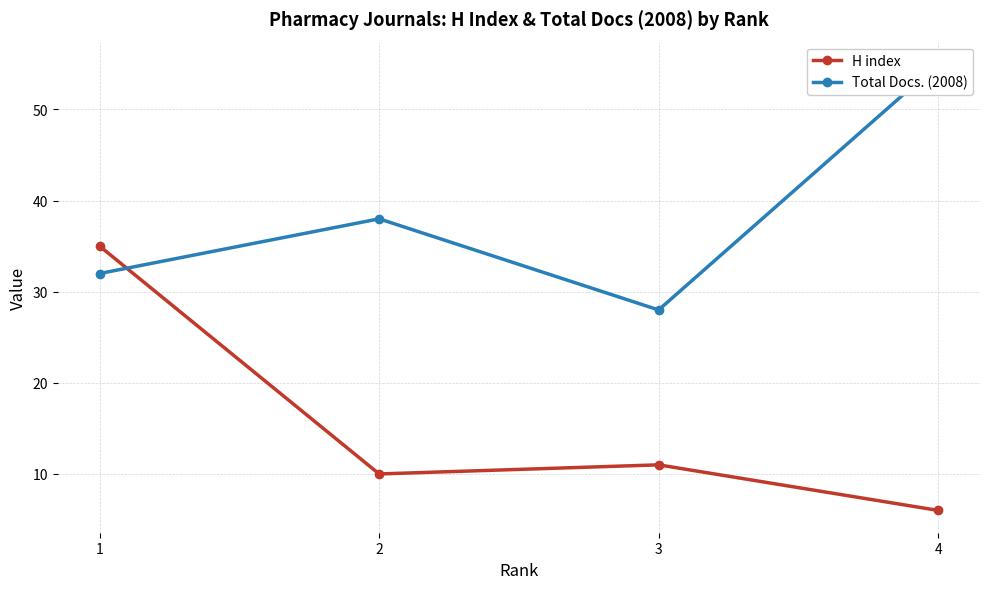

The Total Docs. (2008) series shows 55 at 4. True or false?

True